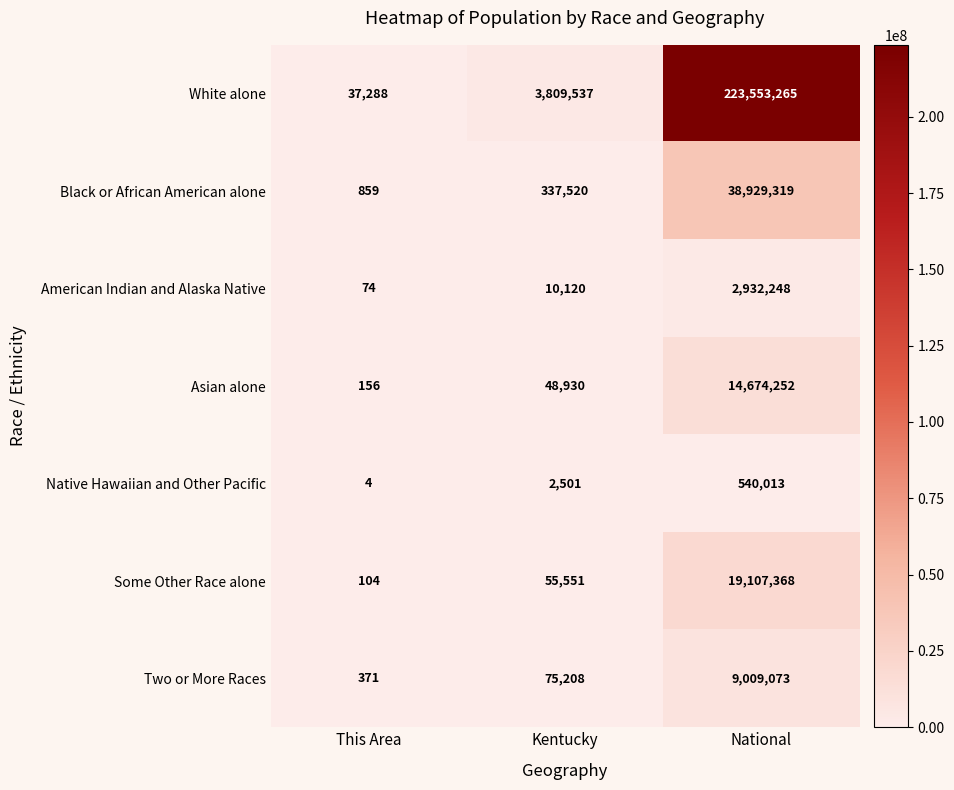

Which series changed the most between This Area and National?

White alone